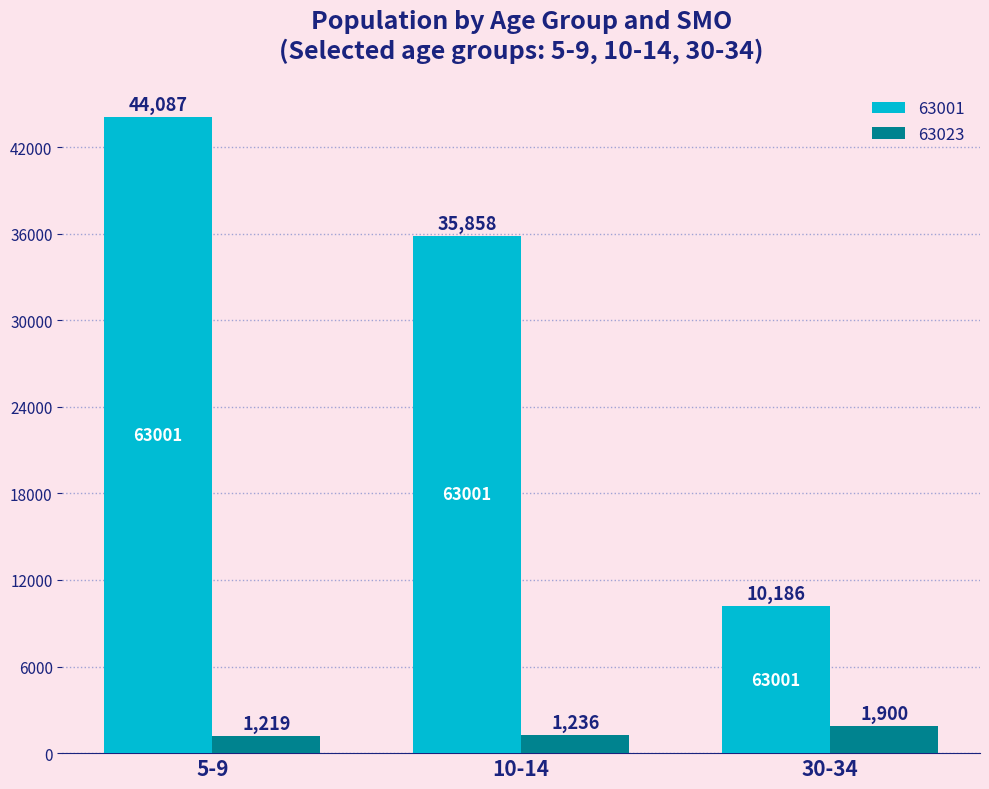

Which series has the widest spread of values?

63001